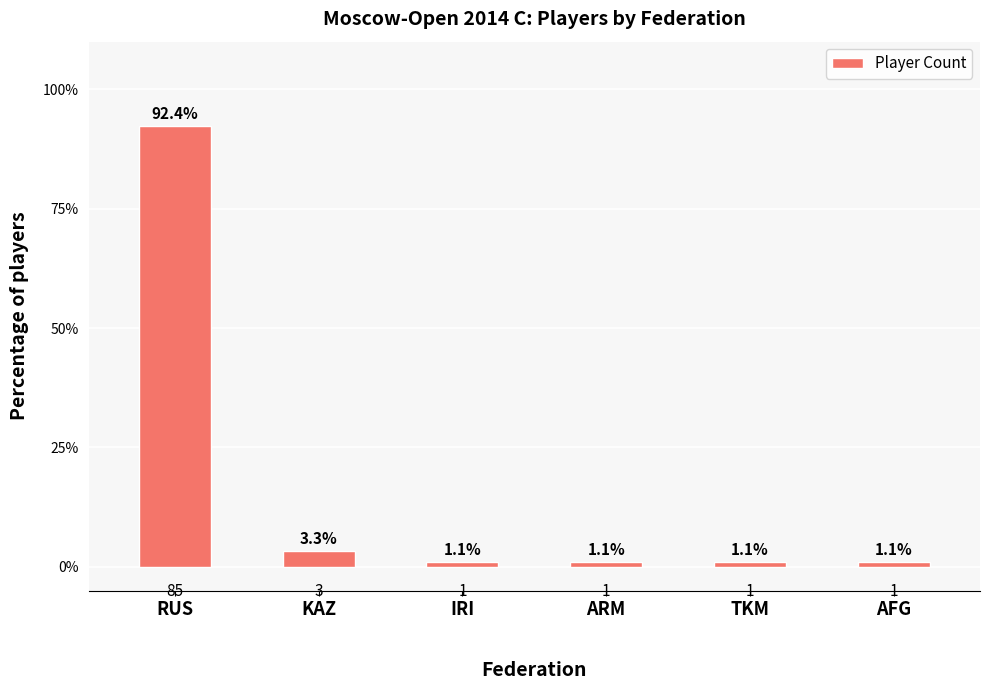

What position from the left is RUS?

1